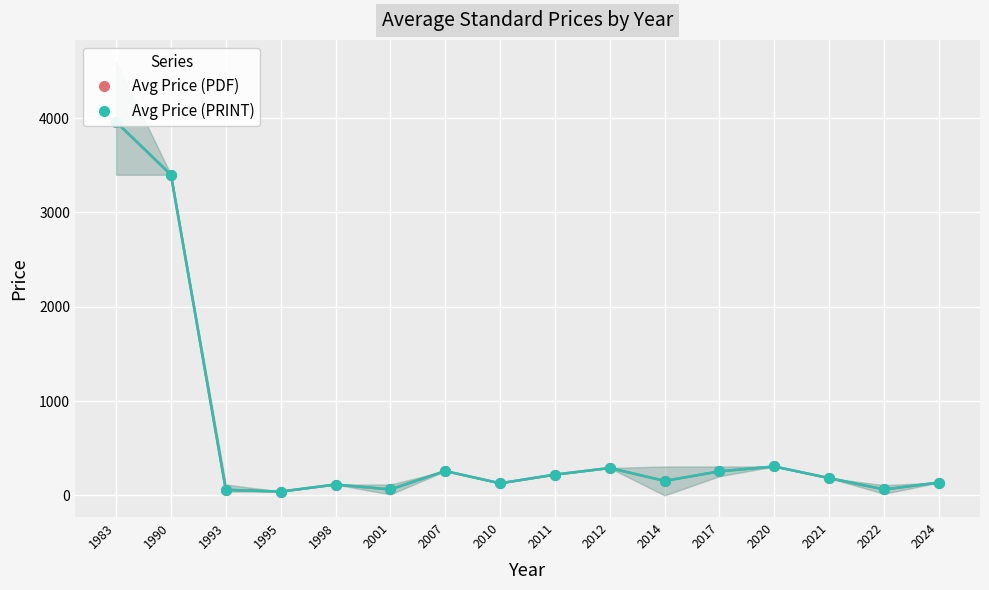

The value of Avg Price (PDF) at 2021 is 182.7. True or false?

True